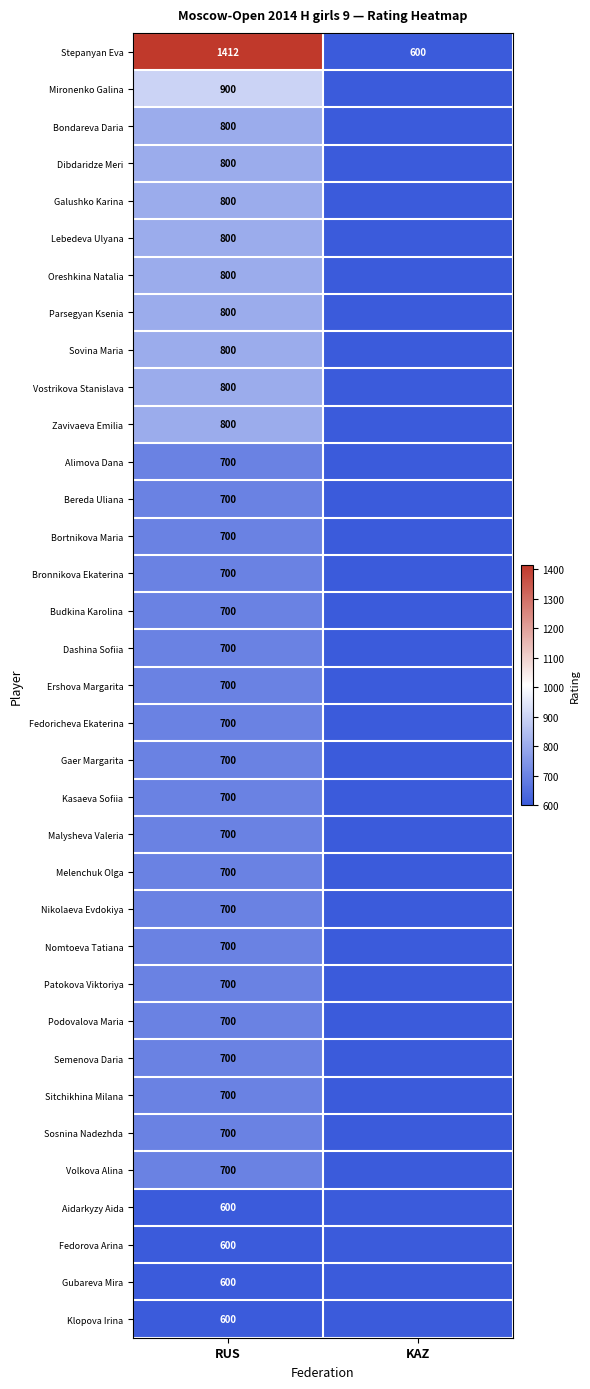

Which category has the lowest value across all series?

KAZ